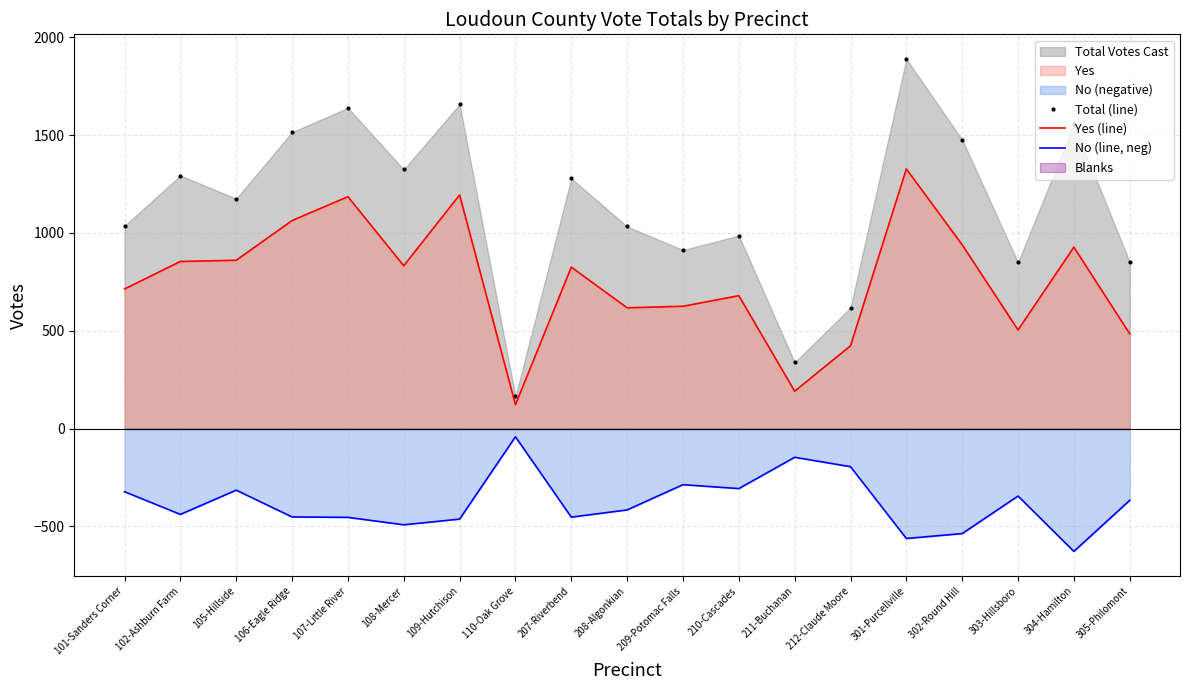

Reading right to left, extract all data points from this chart.

Total (line): 305-Philomont=851	304-Hamilton=1555	303-Hillsboro=849	302-Round Hill=1476	301-Purcellville=1889	212-Claude Moore=618	211-Buchanan=338	210-Cascades=986	209-Potomac Falls=912	208-Algonkian=1033	207-Riverbend=1278	110-Oak Grove=164	109-Hutchison=1657	108-Mercer=1324	107-Little River=1639	106-Eagle Ridge=1515	105-Hillside=1175	102-Ashburn Farm=1293	101-Sanders Corner=1036
Yes (line): 305-Philomont=484	304-Hamilton=927	303-Hillsboro=504	302-Round Hill=939	301-Purcellville=1327	212-Claude Moore=423	211-Buchanan=191	210-Cascades=679	209-Potomac Falls=625	208-Algonkian=617	207-Riverbend=825	110-Oak Grove=122	109-Hutchison=1194	108-Mercer=832	107-Little River=1185	106-Eagle Ridge=1063	105-Hillside=860	102-Ashburn Farm=854	101-Sanders Corner=713
No (line, neg): 305-Philomont=-367	304-Hamilton=-628	303-Hillsboro=-345	302-Round Hill=-537	301-Purcellville=-562	212-Claude Moore=-195	211-Buchanan=-147	210-Cascades=-307	209-Potomac Falls=-287	208-Algonkian=-416	207-Riverbend=-453	110-Oak Grove=-42	109-Hutchison=-463	108-Mercer=-492	107-Little River=-454	106-Eagle Ridge=-452	105-Hillside=-315	102-Ashburn Farm=-439	101-Sanders Corner=-323